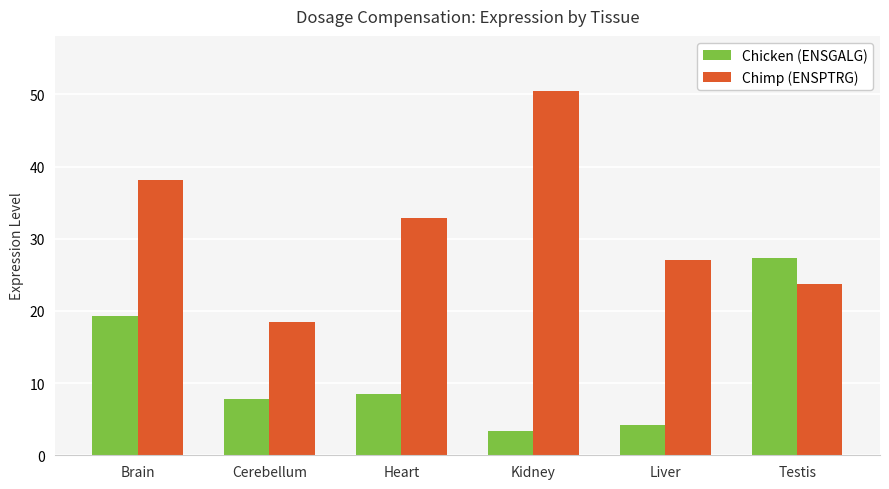

How many series are shown in this chart?

2